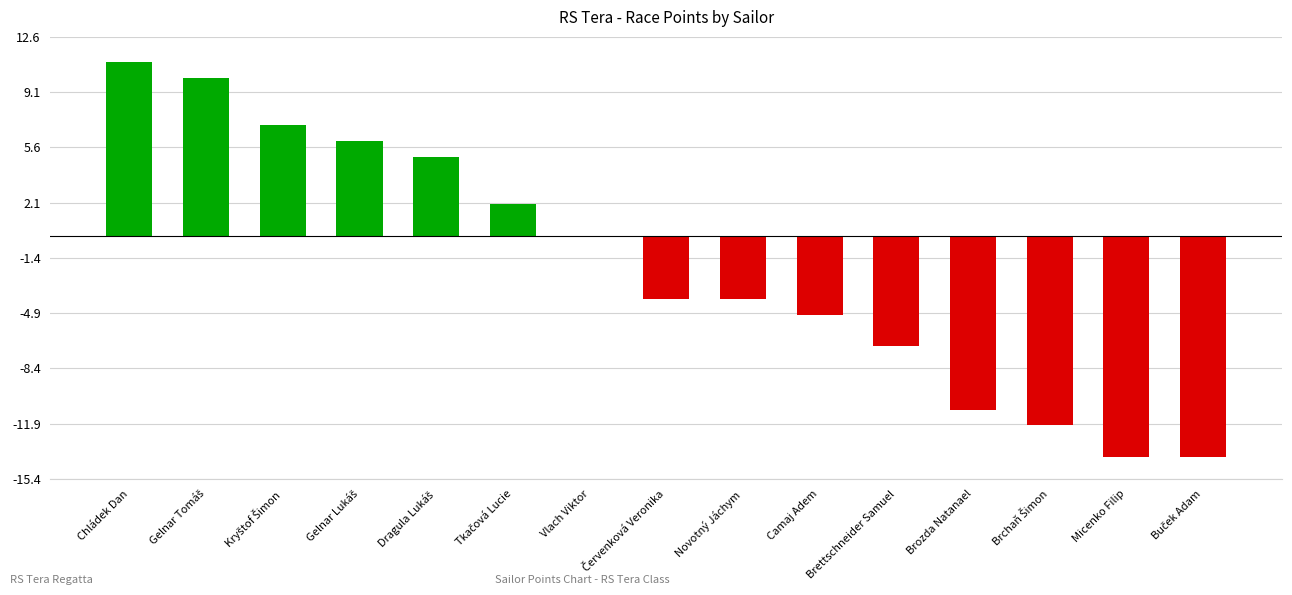

Is it true that the value at Brettschneider Samuel is -7?

True